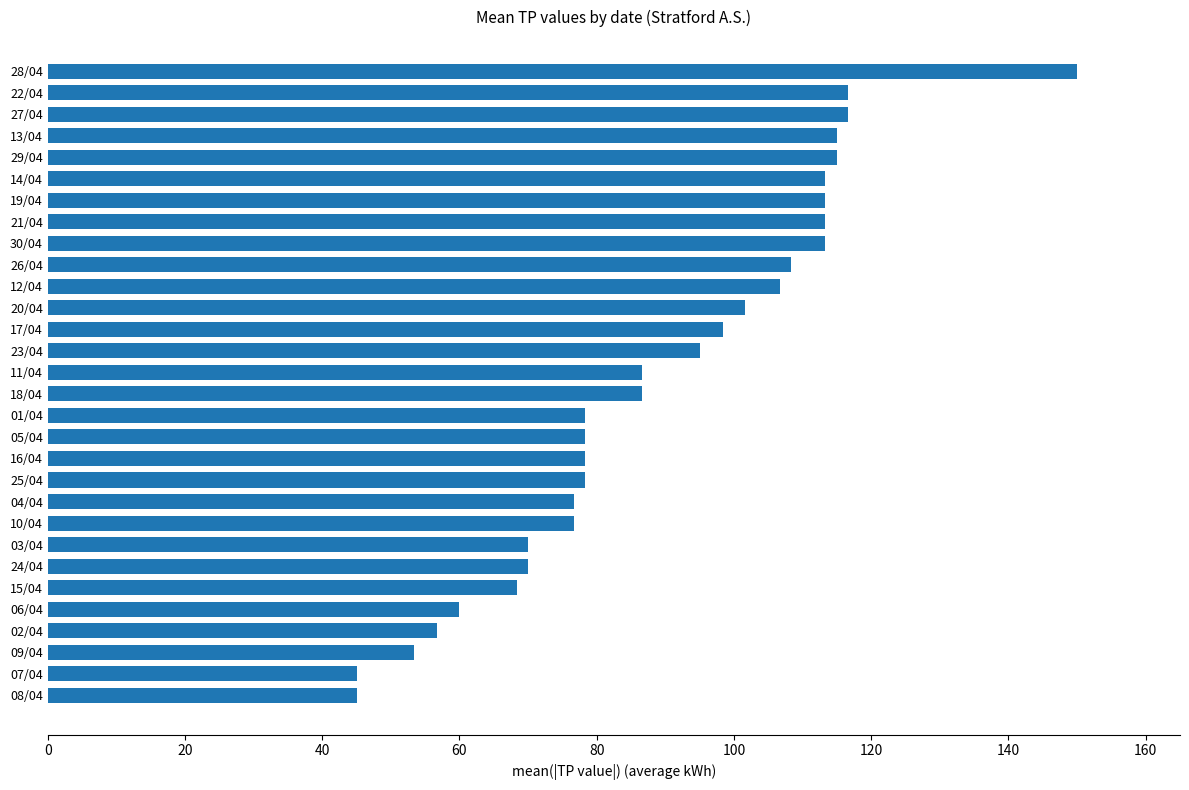

What is the minimum value shown in the chart?

45.0